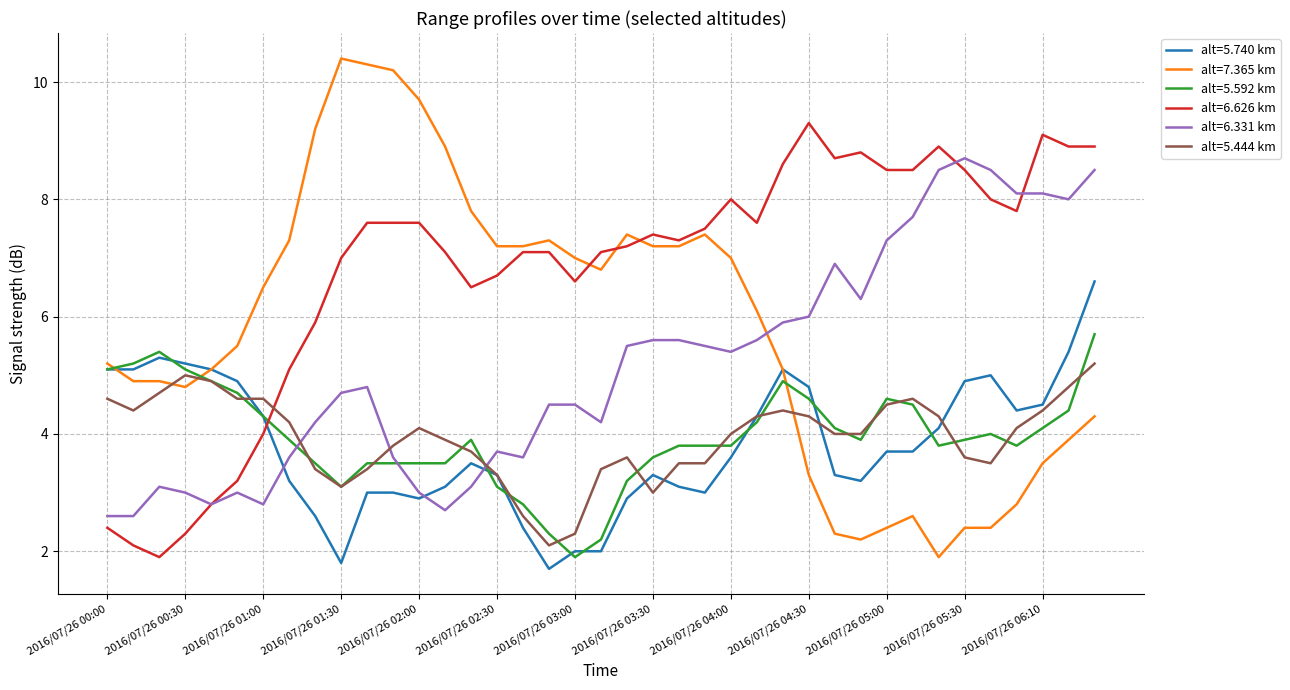

What is the highest value of the alt=5.740 km series?

6.6